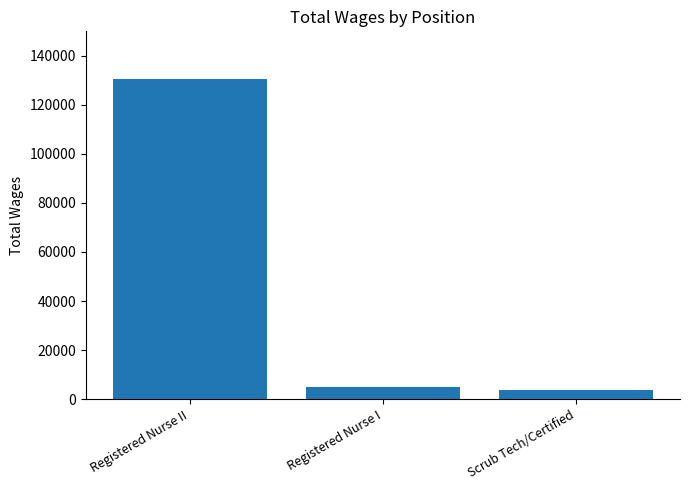

What is the smallest value displayed?

3554